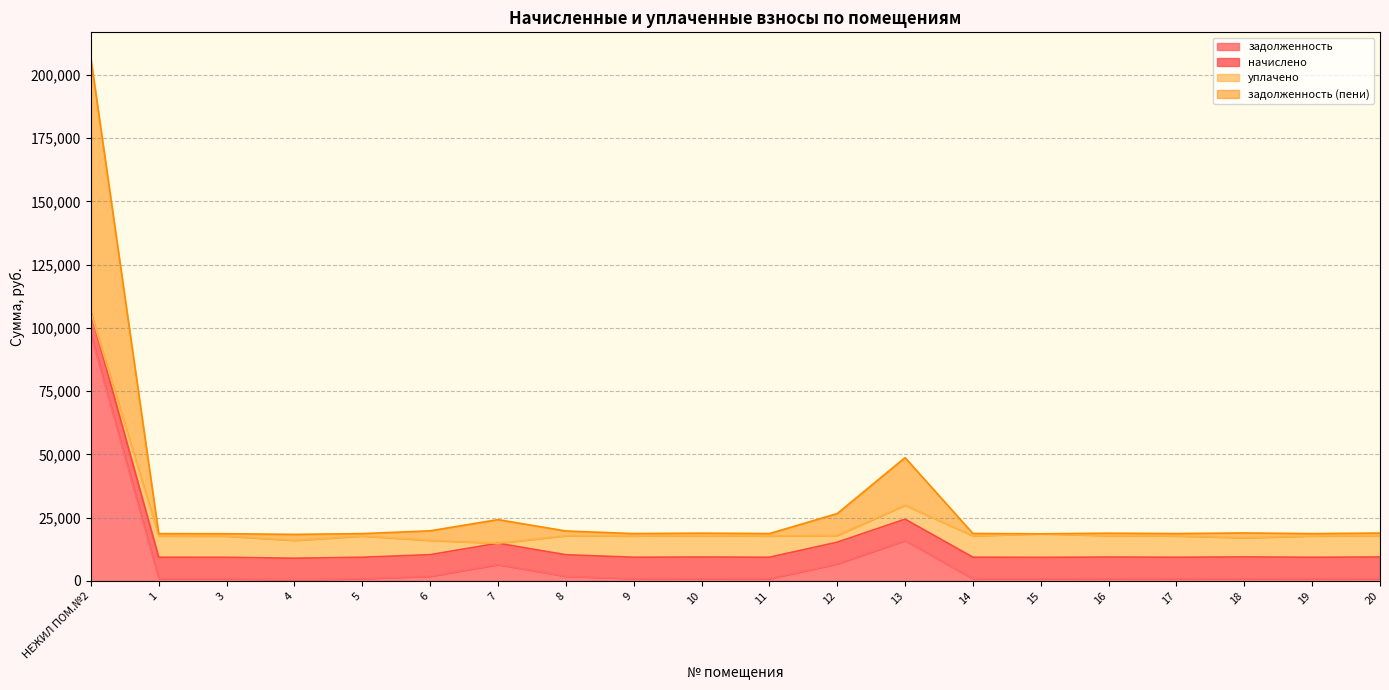

At which category is the sum across all series the highest?

НЕЖИЛ ПОМ.№2